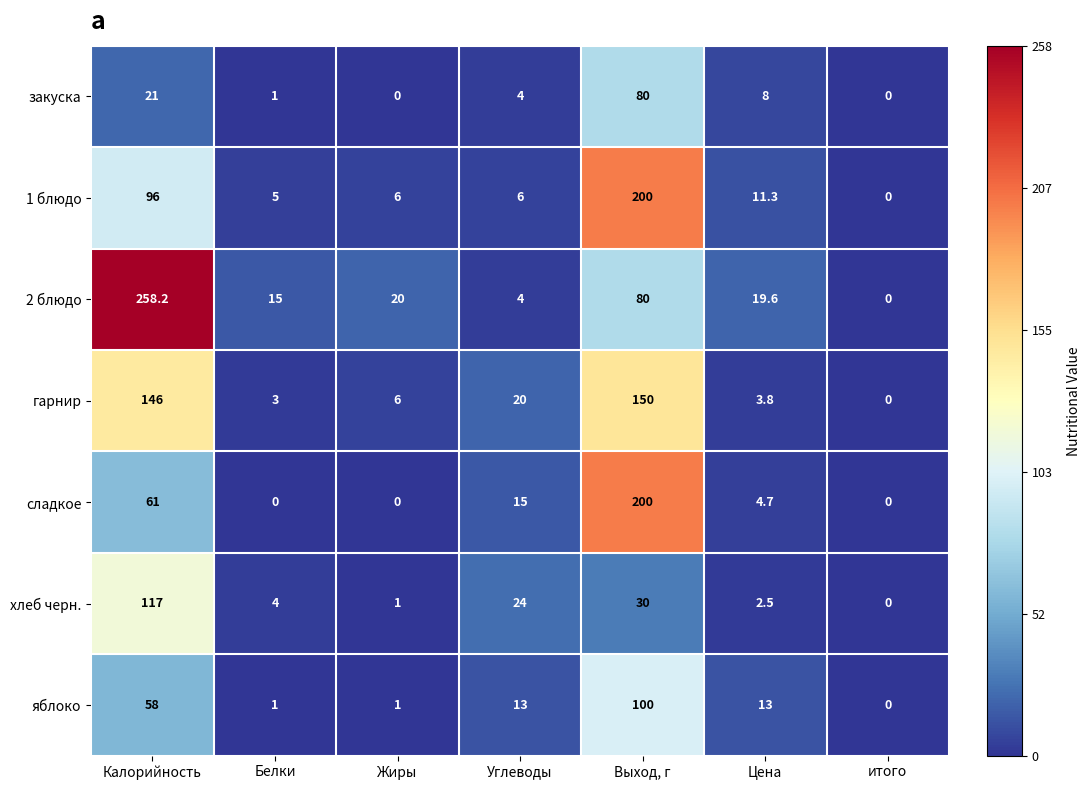

Which series changed the most between Белки and Цена?

яблоко